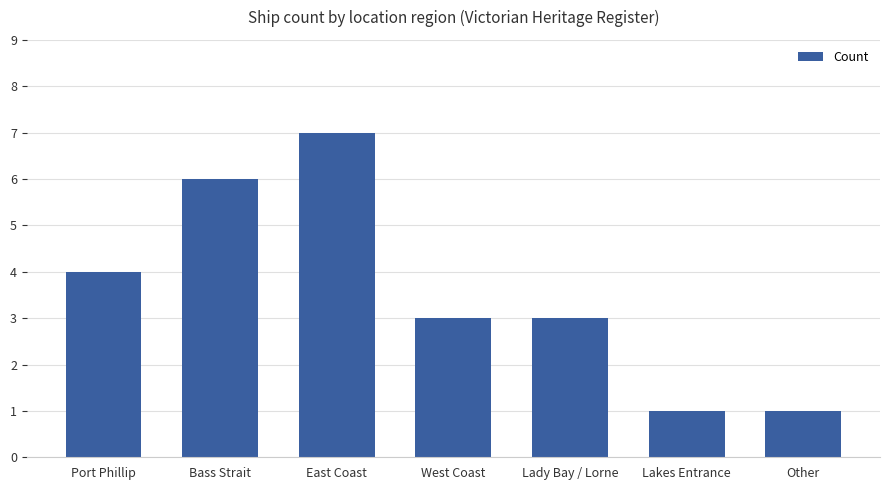

Reading right to left, what are all the values shown in this chart?

1	1	3	3	7	6	4